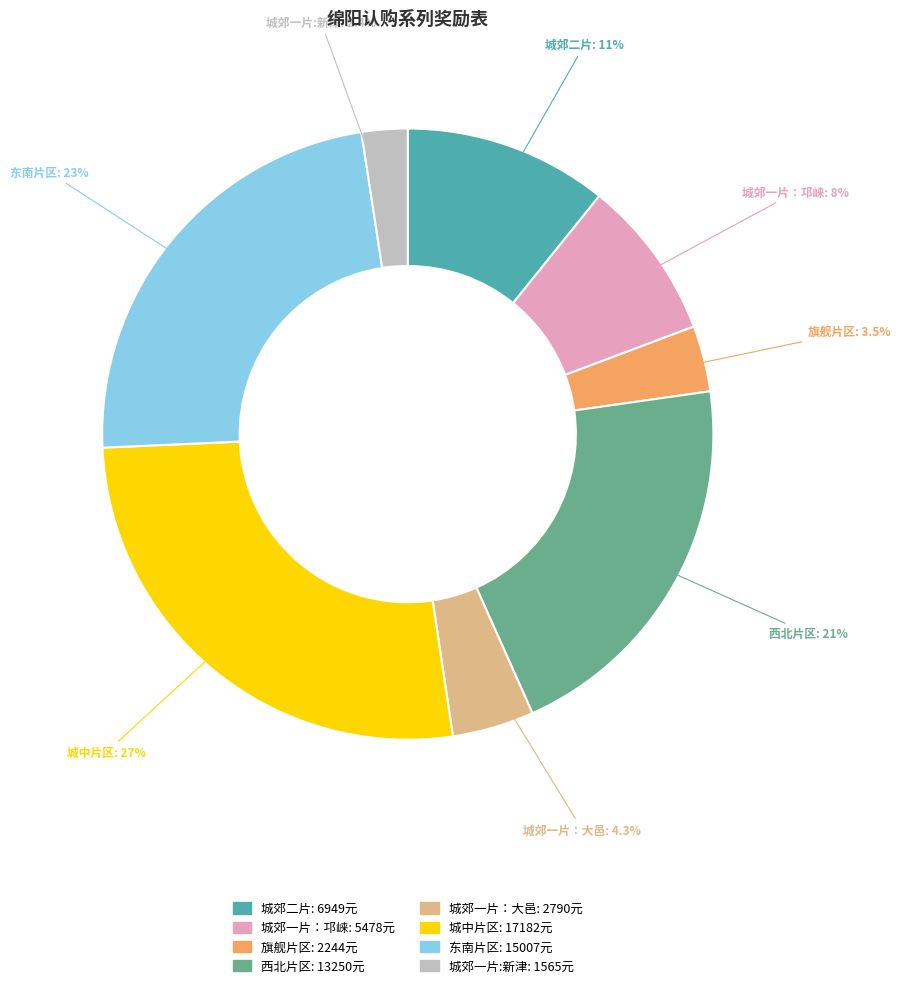

What is the ratio of the value at 旗舰片区 to the value at 西北片区?

0.2